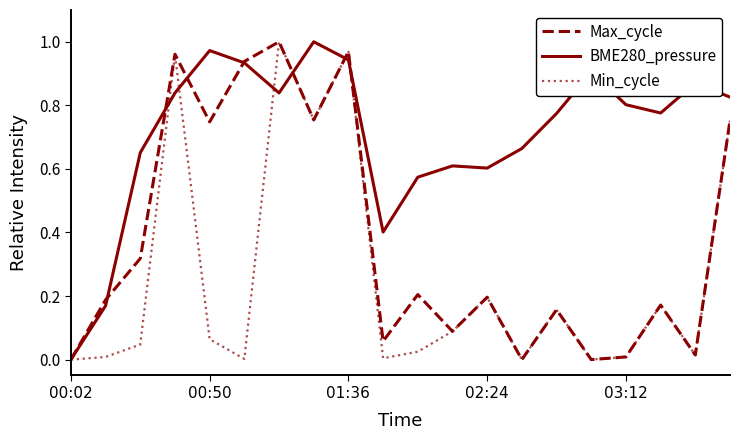

Rank the series by their average value, from lowest to highest.

Min_cycle, Max_cycle, BME280_pressure